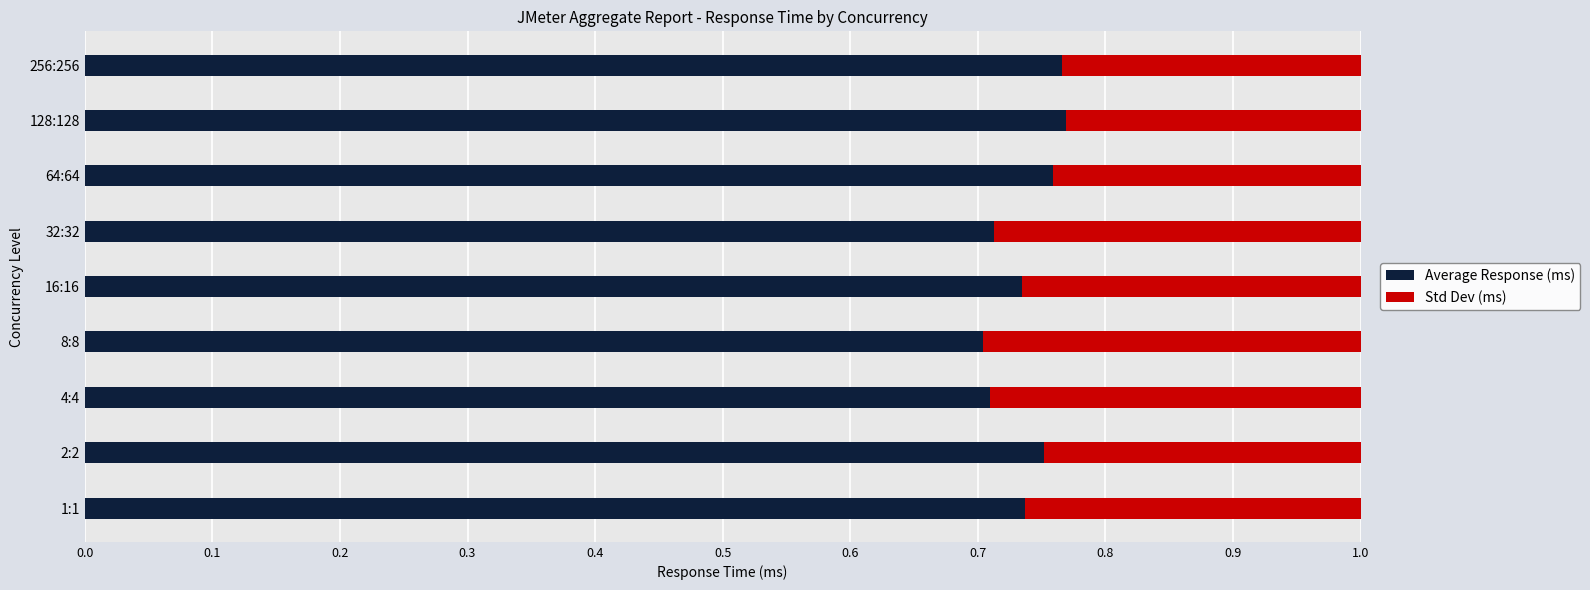

Is it true that Average Response (ms) equals 0.3 at 256:256?

False